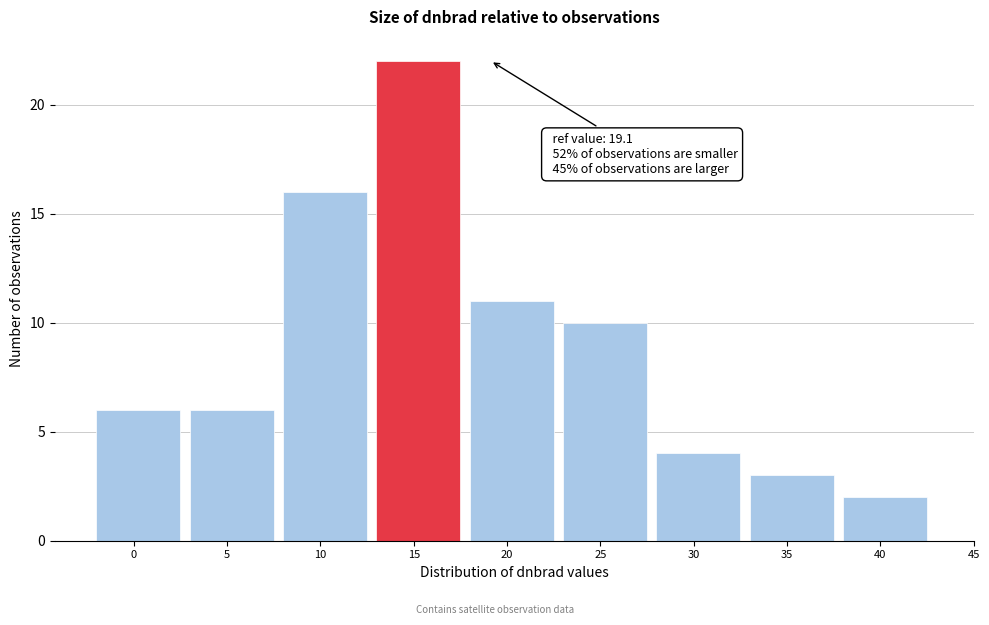

Reading left to right, list all the values displayed in this chart.

6	6	16	22	11	10	4	3	2